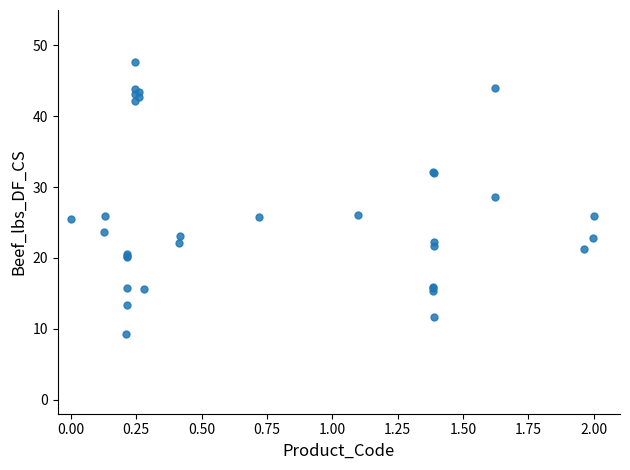

What Y value in the scatter plot is closest to 28?

28.6